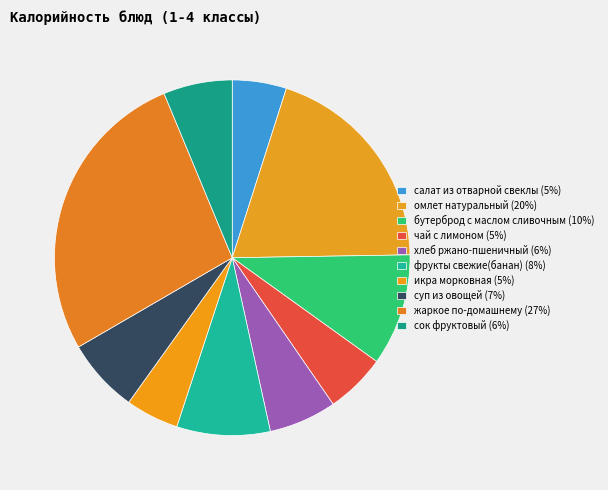

To the nearest percent, what percentage of the pie is жаркое по-домашнему?

27%